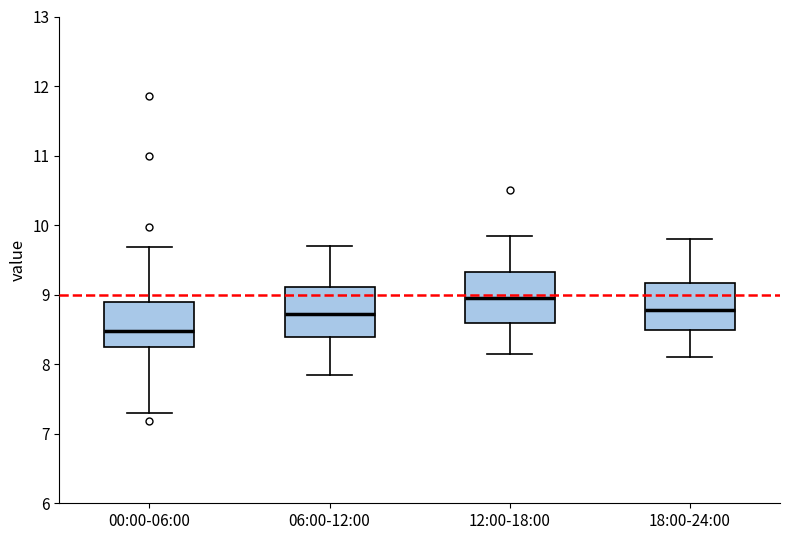

Reading left to right, read every box against the y-axis: the position of its median line, the range the box covers, and the ends of its whiskers. The values are not printed on the chart, so give them approximately, as read against the axis.

00:00-06:00: median 8.5, box 8.2 to 8.9, whiskers 7.3 to 9.7
06:00-12:00: median 8.7, box 8.4 to 9.1, whiskers 7.9 to 9.7
12:00-18:00: median 9.0, box 8.6 to 9.3, whiskers 8.2 to 9.9
18:00-24:00: median 8.8, box 8.5 to 9.2, whiskers 8.1 to 9.8